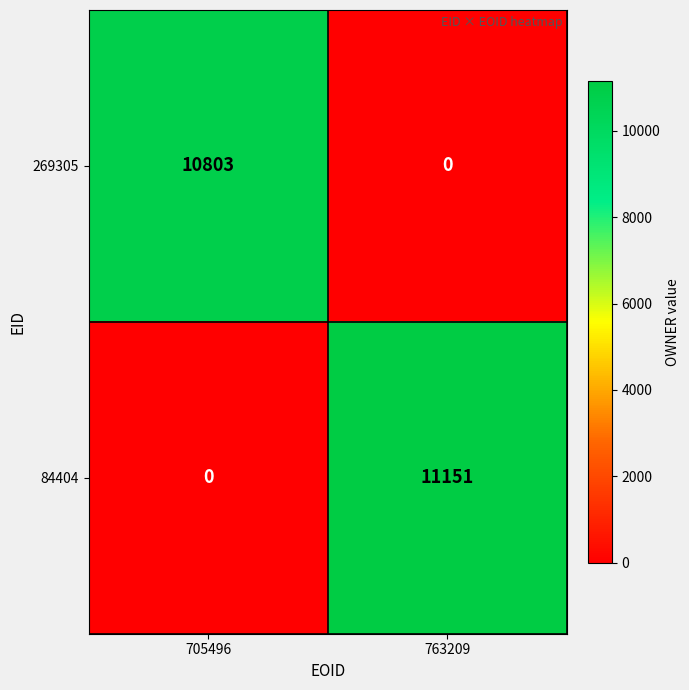

How many values in the 269305 series are below 10803?

1